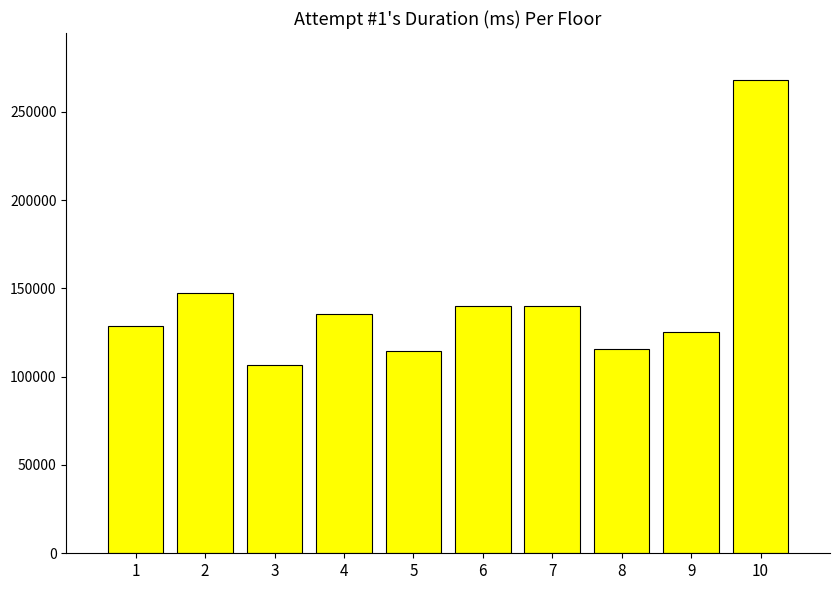

What is the maximum value shown in the chart?

267803